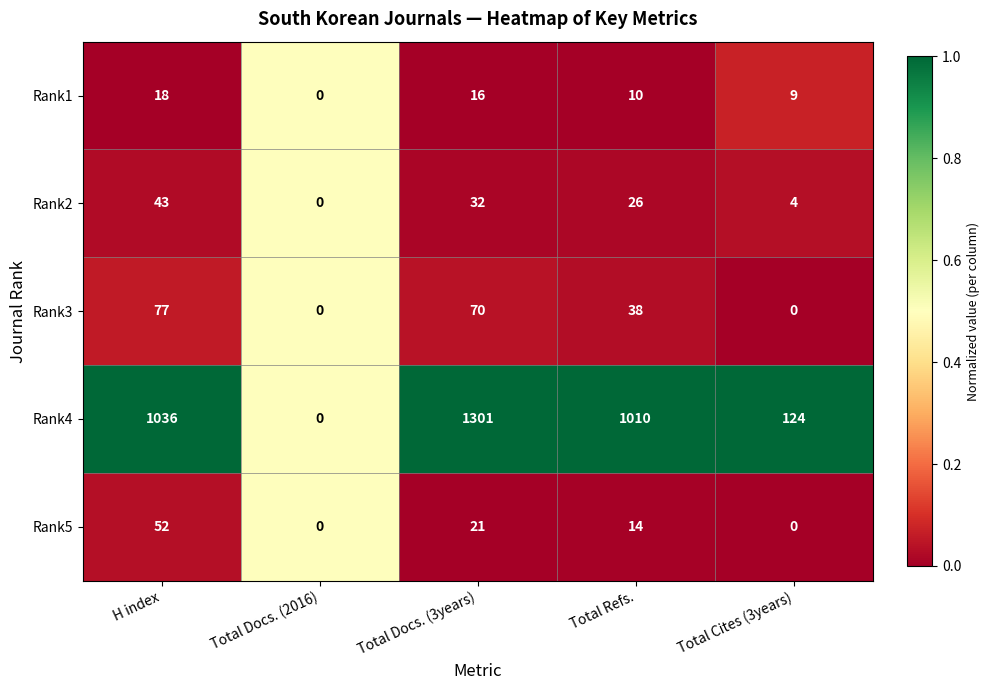

The Rank4 series shows 408 at Total Docs. (2016). True or false?

False